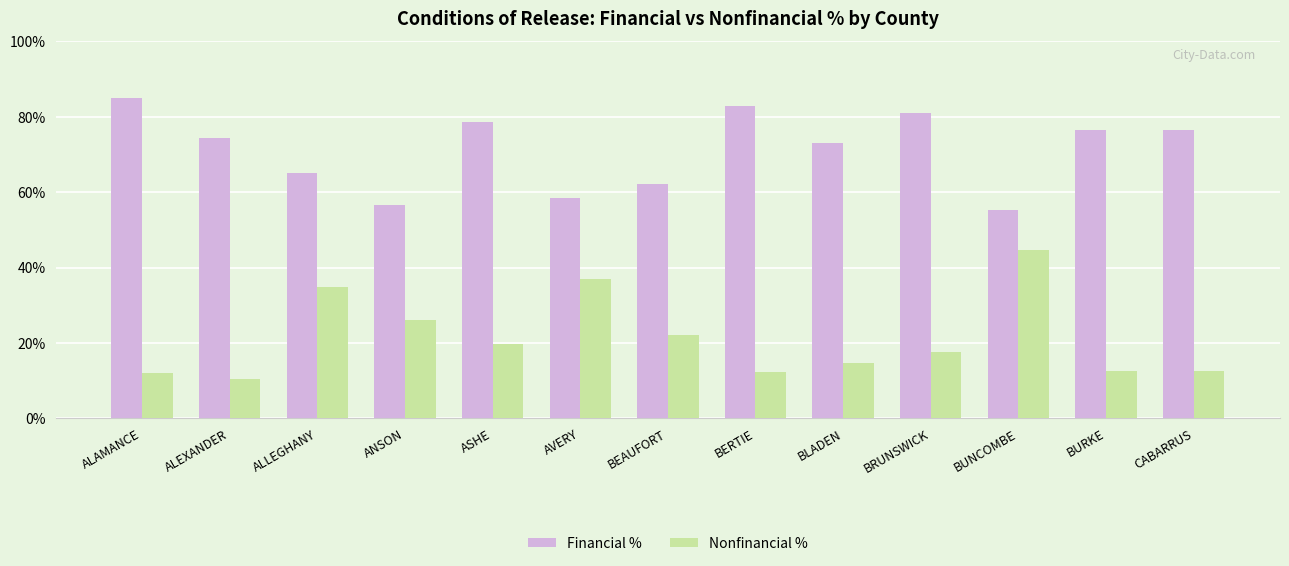

The Financial % series shows 0.6 at ANSON. True or false?

True